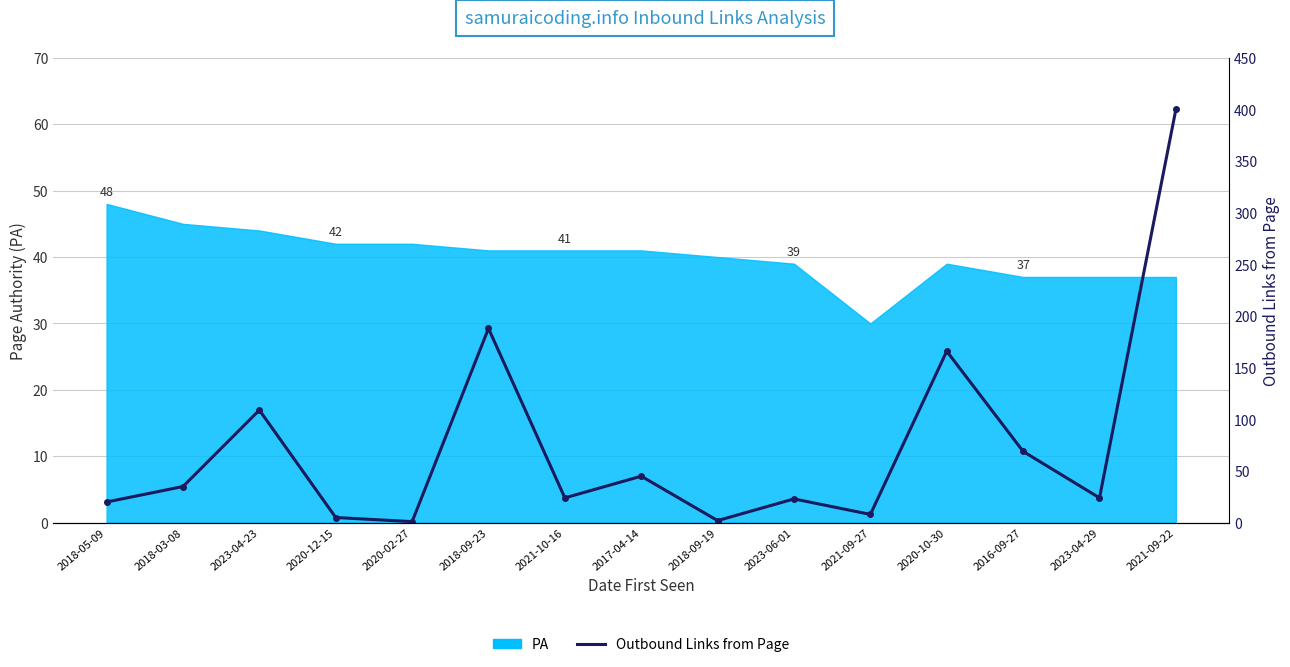

The value at 2023-04-29 is 24. True or false?

True